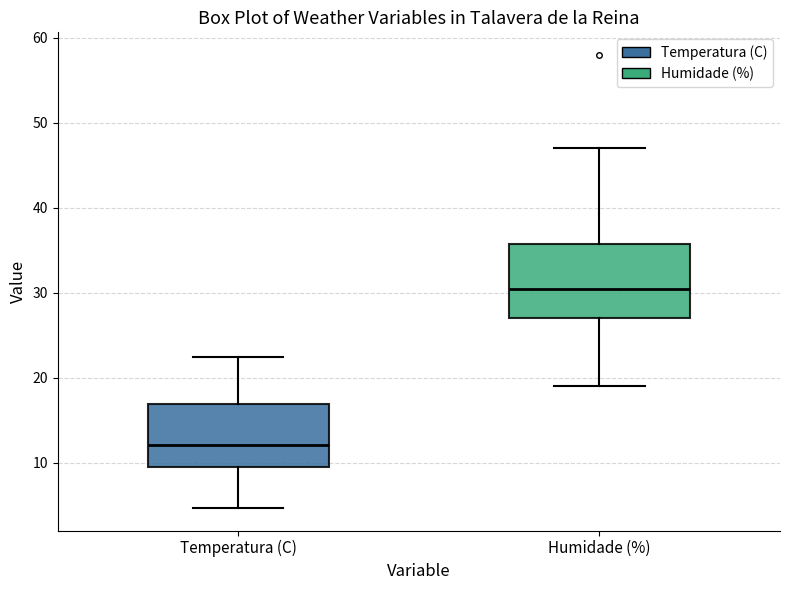

Reading left to right, transcribe this box plot: for each box, give where its median line is, the range the box spans, and where its two whiskers end, as read against the y-axis. The values are not printed on the chart, so give them approximately, as read against the axis.

Temperatura (C): median 12, box 10 to 17, whiskers 5 to 23
Humidade (%): median 31, box 27 to 36, whiskers 19 to 47